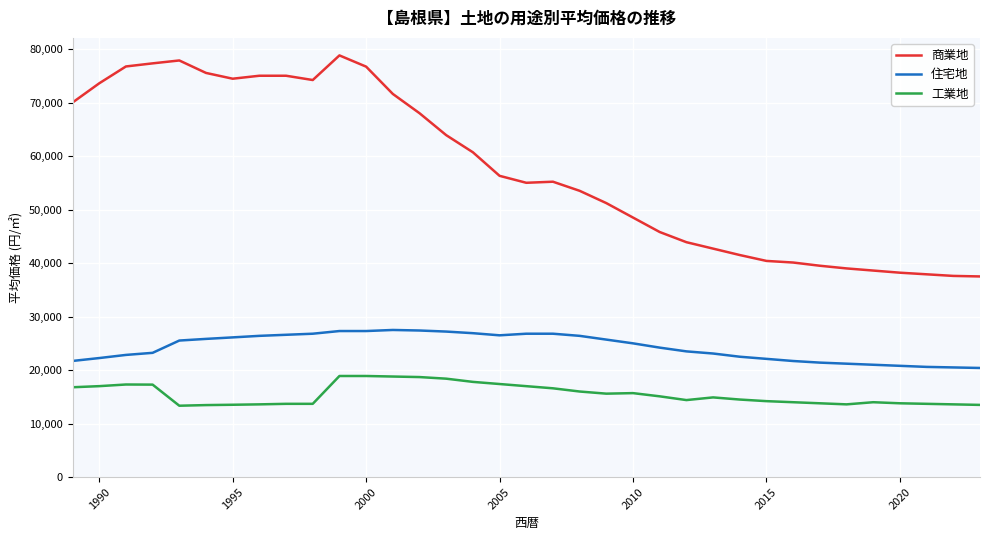

Which series has the largest range (max minus min)?

商業地